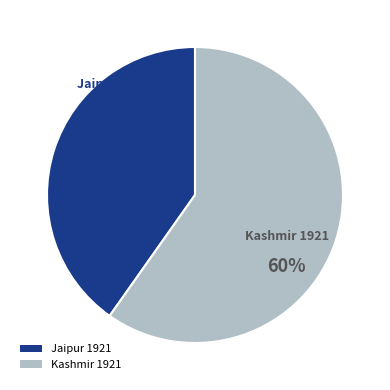

Combined, do Kashmir 1921 and Jaipur 1921 account for over 50%?

Yes